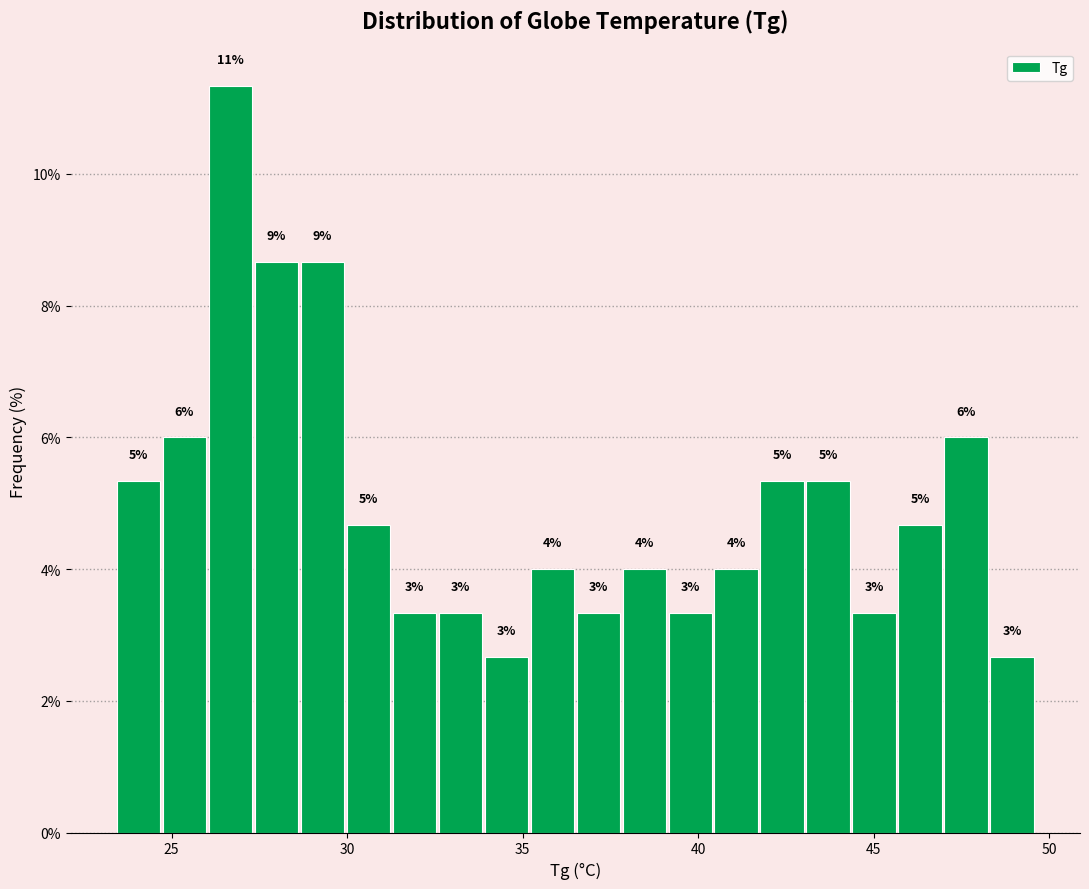

Read against the x-axis, roughly where is the centre of the tallest bar?

26.5